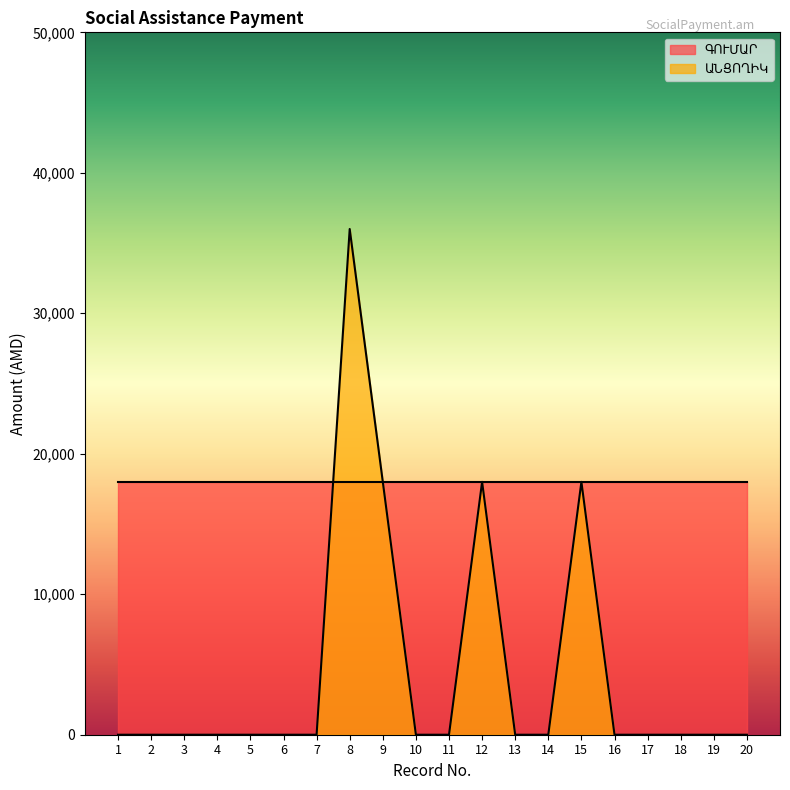

True or false: the data has more than 0 interior local peaks.

True